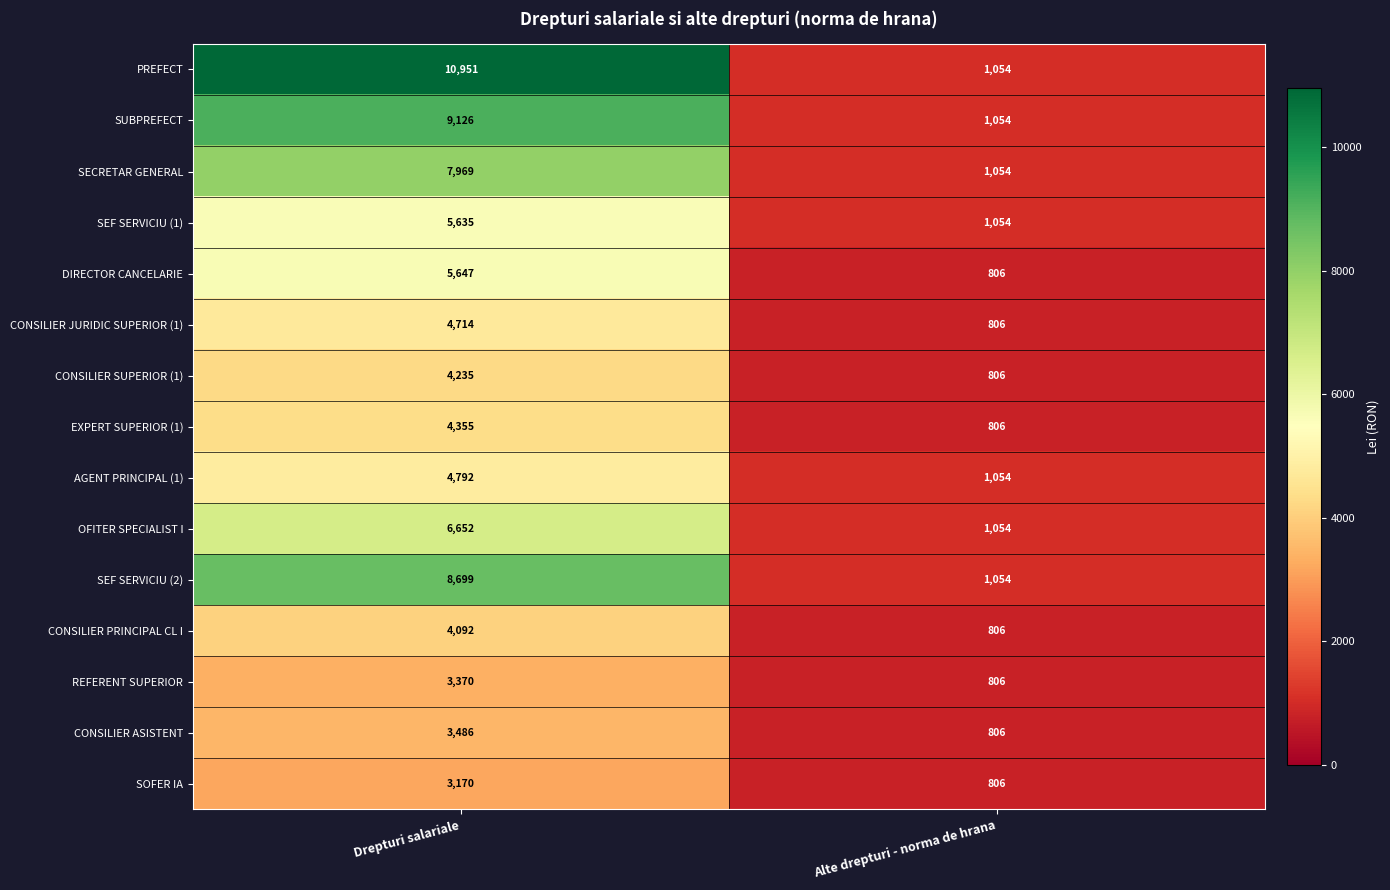

What is the difference between the highest and lowest values at Alte drepturi - norma de hrana?

248